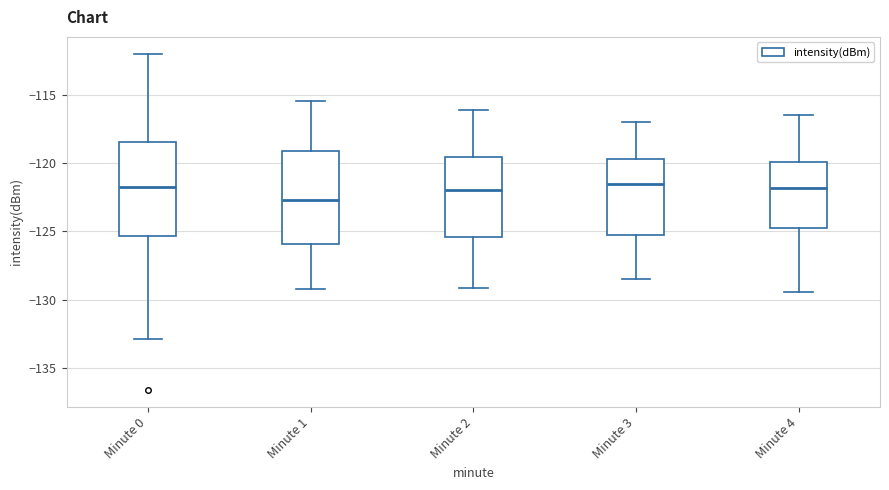

Where is the lower edge of the box for Minute 1 on the y-axis? The values are not printed on the chart, so give them approximately, as read against the axis.

-126.0